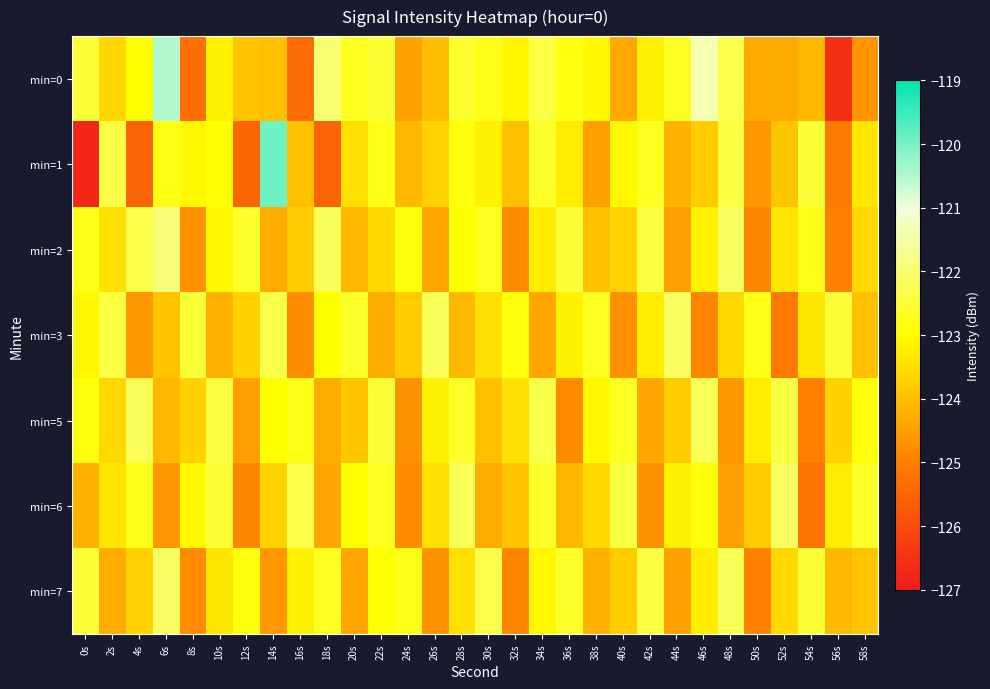

Which series has the largest total across all categories?

min=0